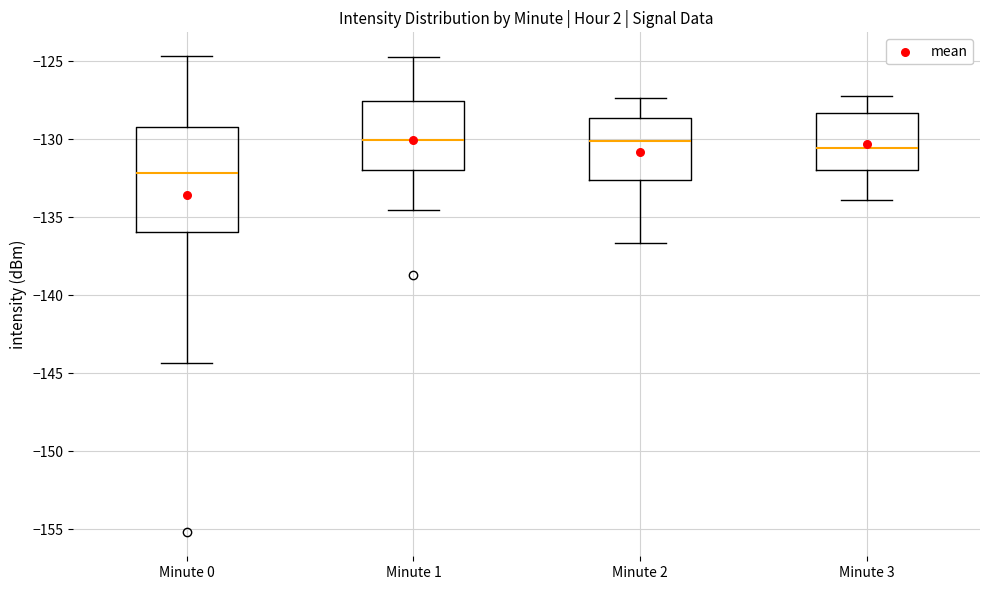

Which box's median line is the lowest?

Minute 0